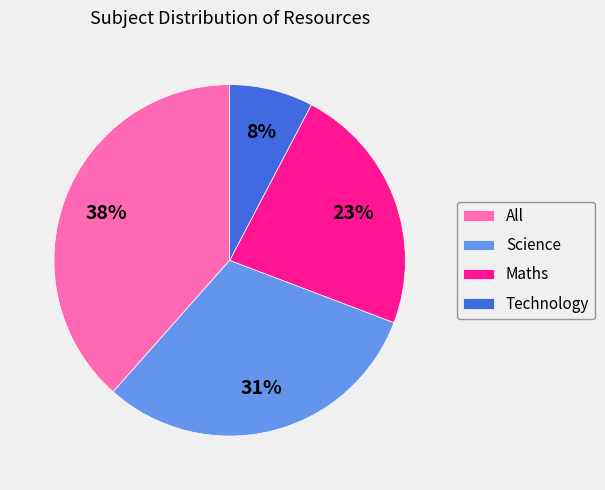

Which category has the smallest portion of the pie?

Technology